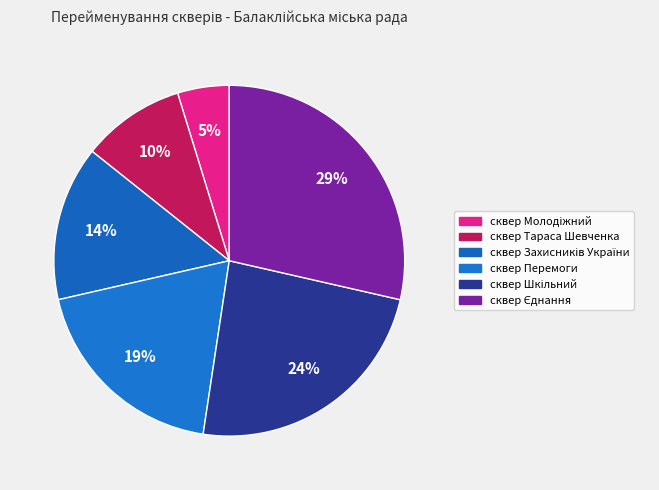

Do сквер Єднання and сквер Молодіжний together represent more than half of the pie?

No